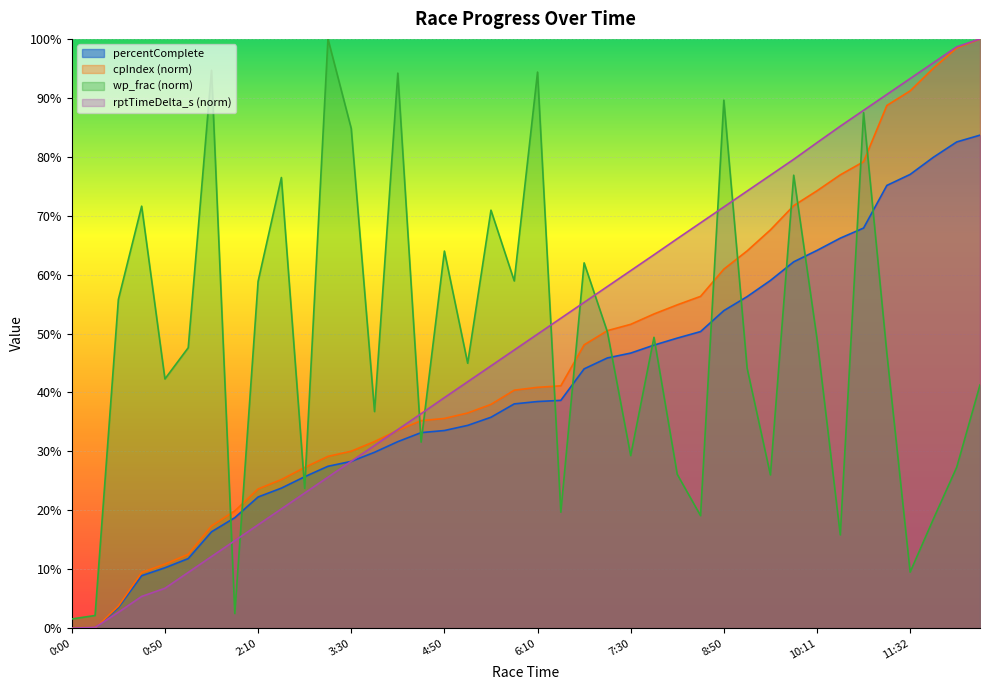

What position from the right is 0:40?

37